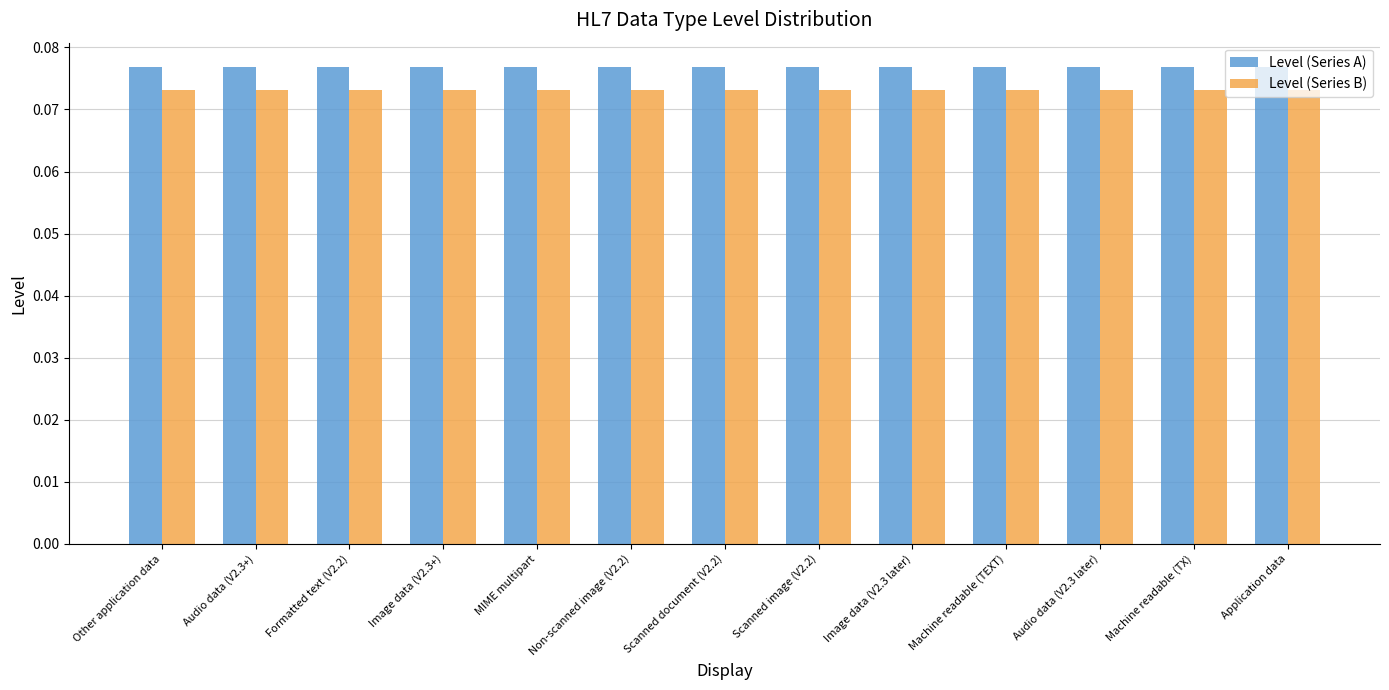

Is it true that Level (Series B) equals 0.0 at Scanned image (V2.2)?

False